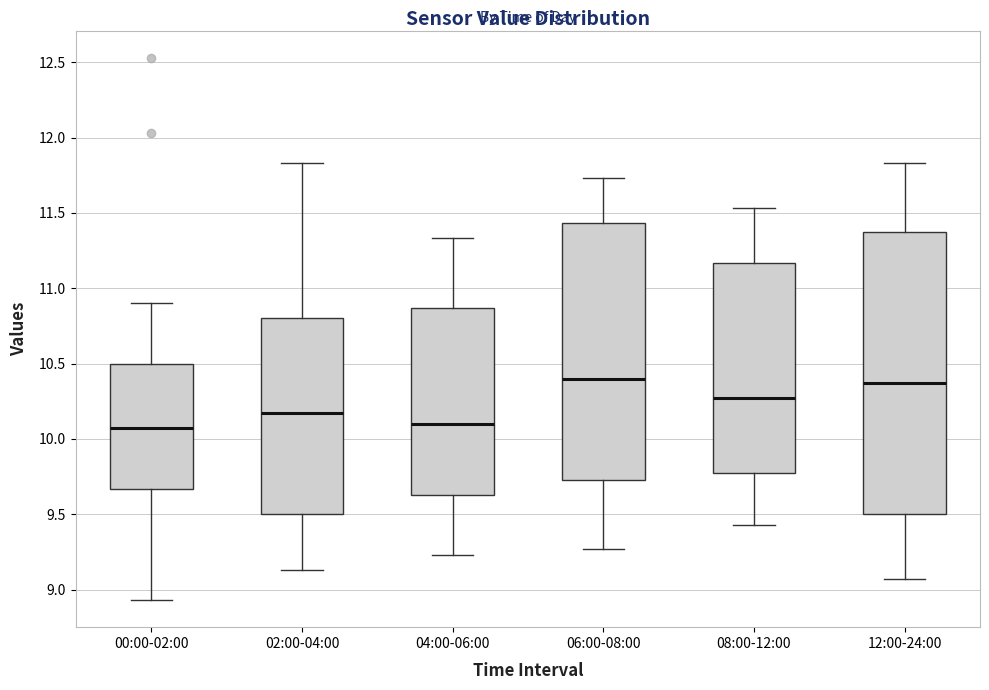

Reading left to right, transcribe this box plot: for each box, give where its median line is, the range the box spans, and where its two whiskers end, as read against the y-axis. The values are not printed on the chart, so give them approximately, as read against the axis.

00:00-02:00: median 10.05, box 9.65 to 10.50, whiskers 8.95 to 10.90
02:00-04:00: median 10.15, box 9.50 to 10.80, whiskers 9.15 to 11.85
04:00-06:00: median 10.10, box 9.65 to 10.85, whiskers 9.25 to 11.35
06:00-08:00: median 10.40, box 9.75 to 11.45, whiskers 9.25 to 11.75
08:00-12:00: median 10.25, box 9.75 to 11.15, whiskers 9.45 to 11.55
12:00-24:00: median 10.35, box 9.50 to 11.35, whiskers 9.05 to 11.85